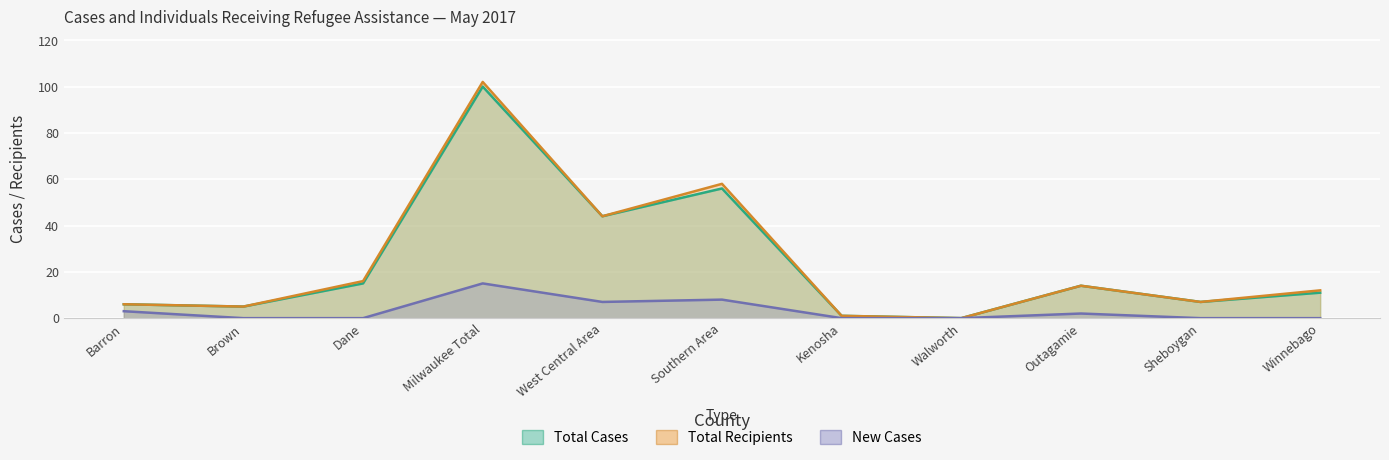

What is the value of the New Cases point at the 9th from the left?

2